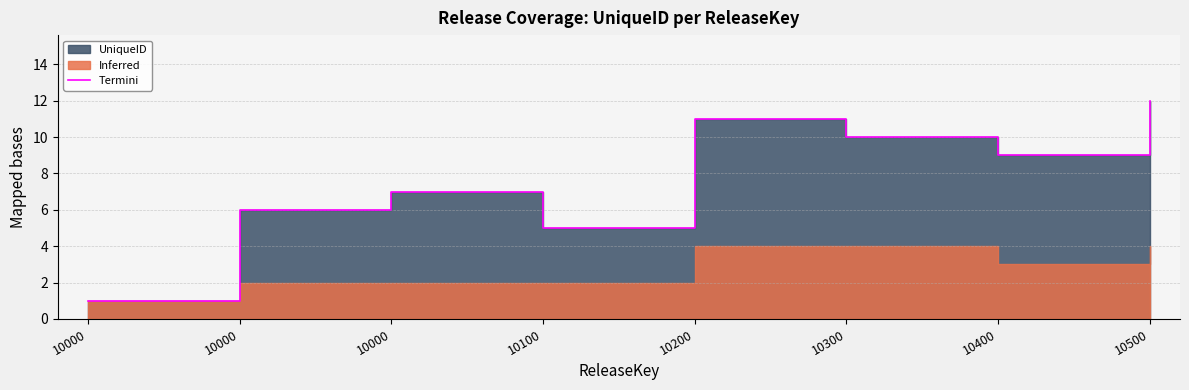

The chart shows a value of 1 at 10000. True or false?

True